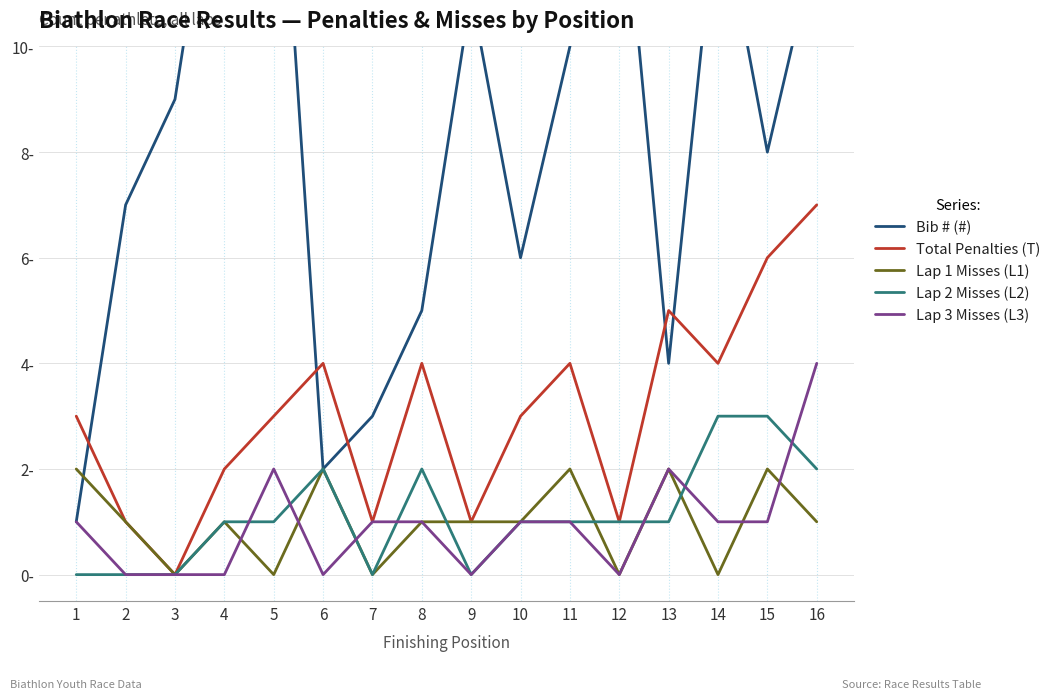

How many lines are shown in the chart?

5